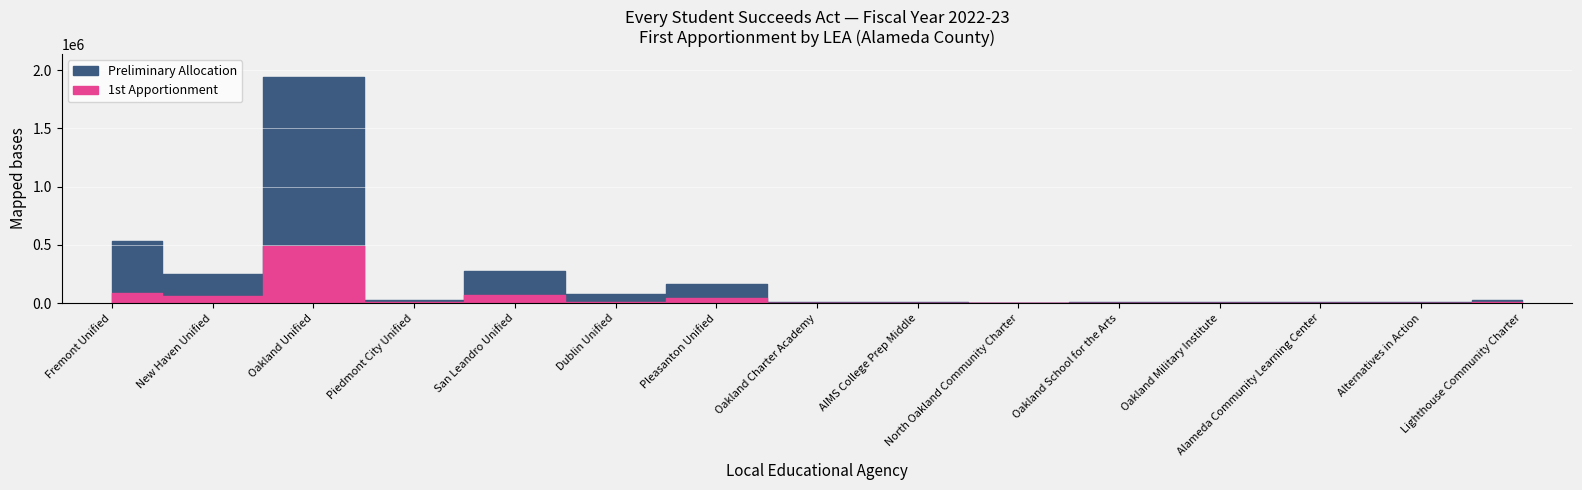

List the series in order of their overall mean, lowest first.

1st Apportionment, Preliminary Allocation